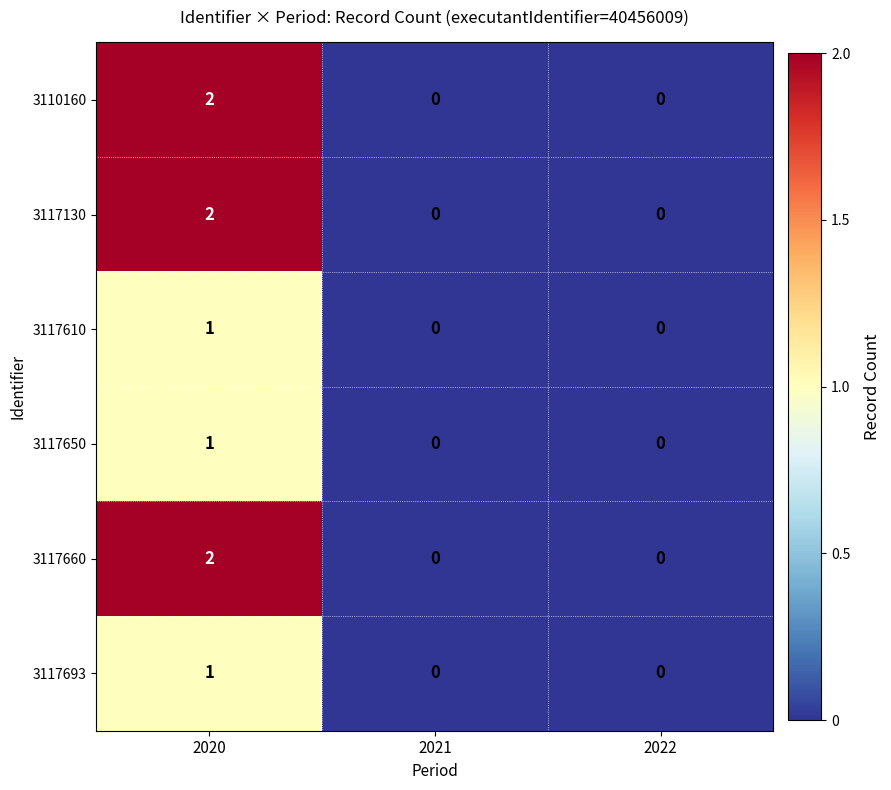

Which category has the highest value in the 3117610 series?

2020